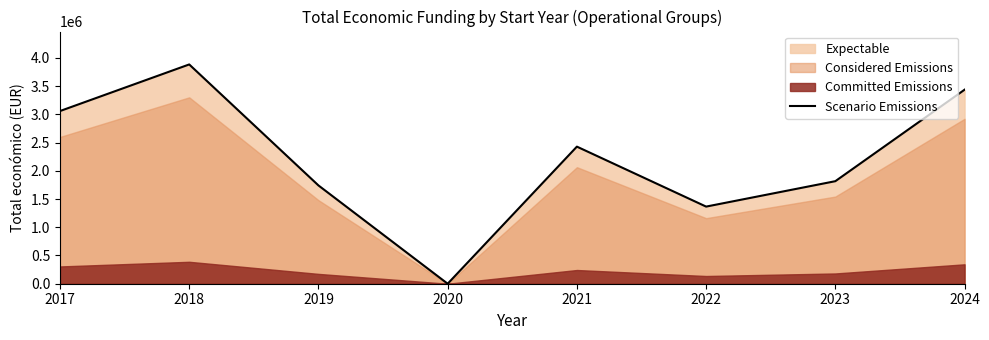

How many data points are less than 2428429?

4